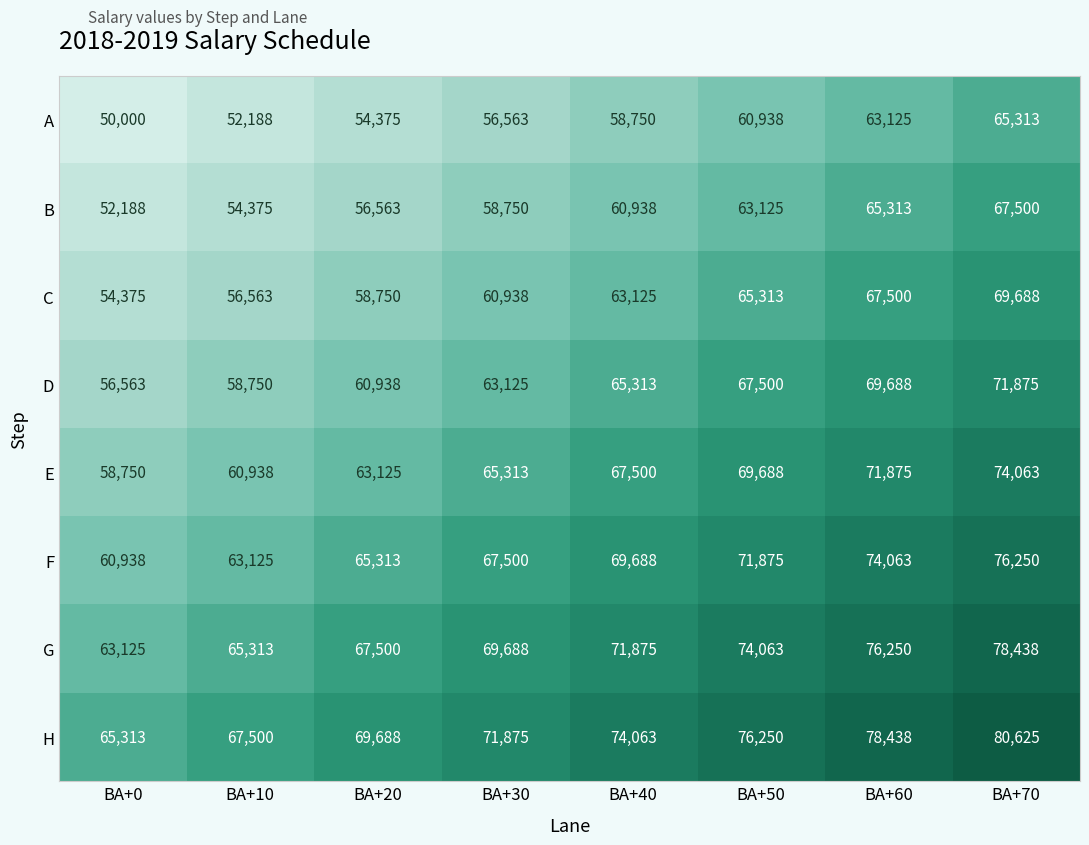

Which series has the largest total across all categories?

H